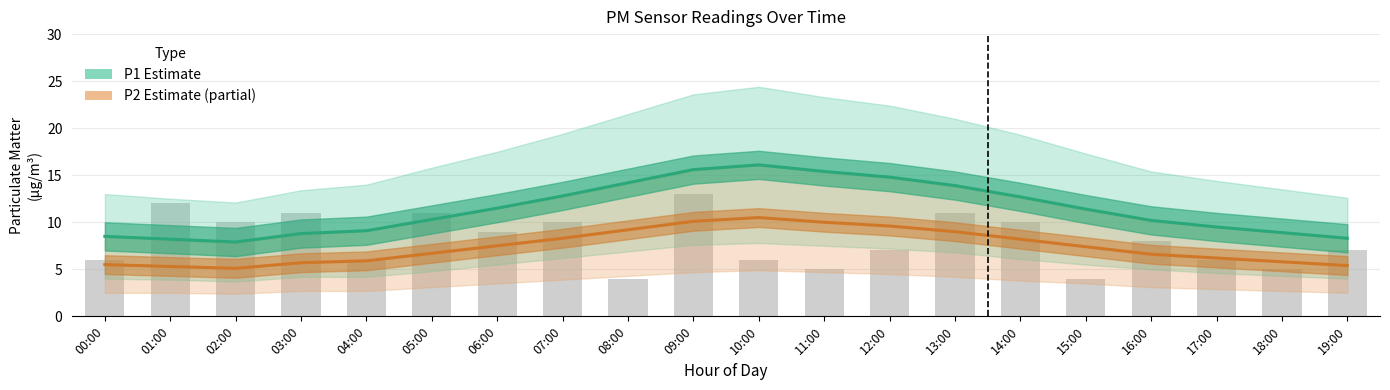

What is the sum of the P2 values at 05:00 and 00:00?

12.2